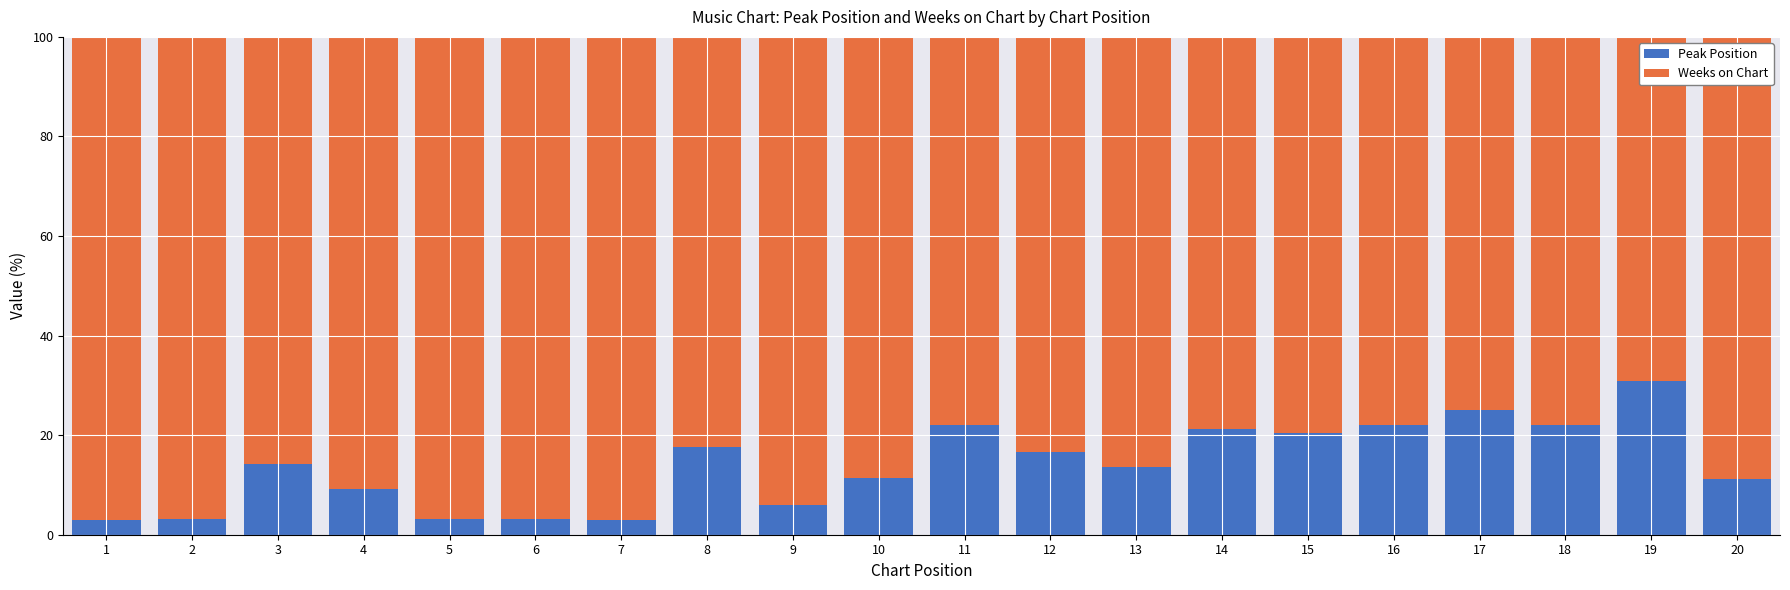

Which category has the highest value in the Peak Position series?

19